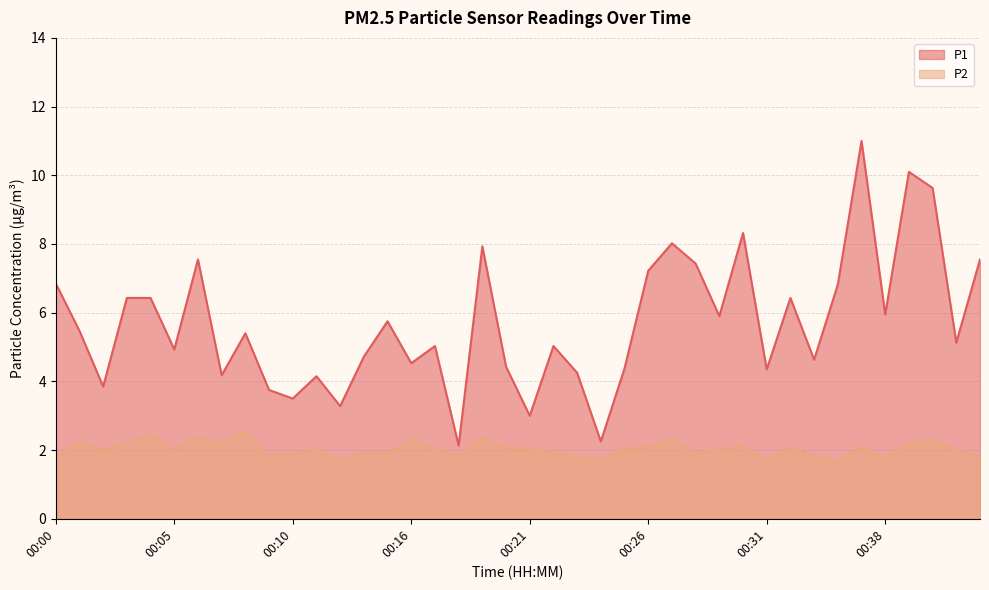

Reading right to left, what are all the values shown in this chart?

P1: 7.5	5.1	9.6	10.1	6.0	11.0	6.8	4.6	6.4	4.3	8.3	5.9	7.4	8.0	7.2	4.4	2.2	4.2	5.0	3.0	4.4	7.9	2.1	5.0	4.5	5.8	4.7	3.3	4.2	3.5	3.8	5.4	4.2	7.5	4.9	6.4	6.4	3.9	5.5	6.8
P2: 1.8	2.0	2.3	2.2	1.8	2.1	1.7	1.8	2.1	1.7	2.1	2.0	1.9	2.3	2.1	2.0	1.7	1.8	1.9	2.0	2.1	2.4	1.9	2.0	2.3	1.9	1.9	1.7	2.0	1.9	1.8	2.5	2.2	2.4	2.0	2.5	2.2	2.0	2.2	1.8